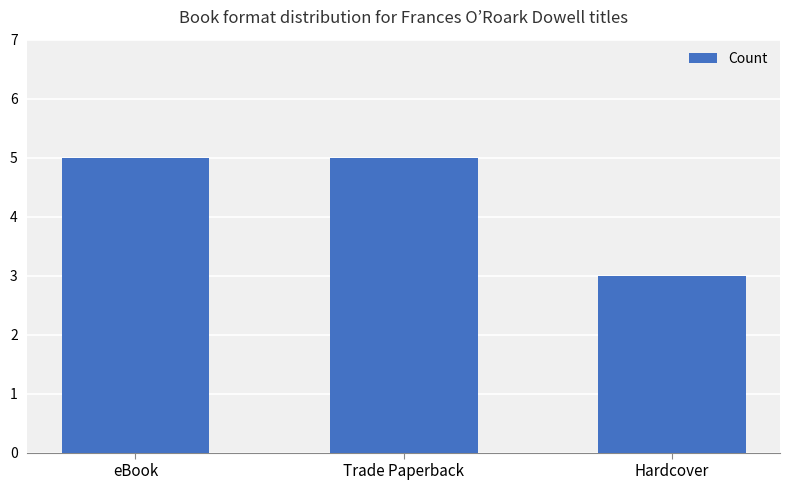

What is the sum of all values?

13